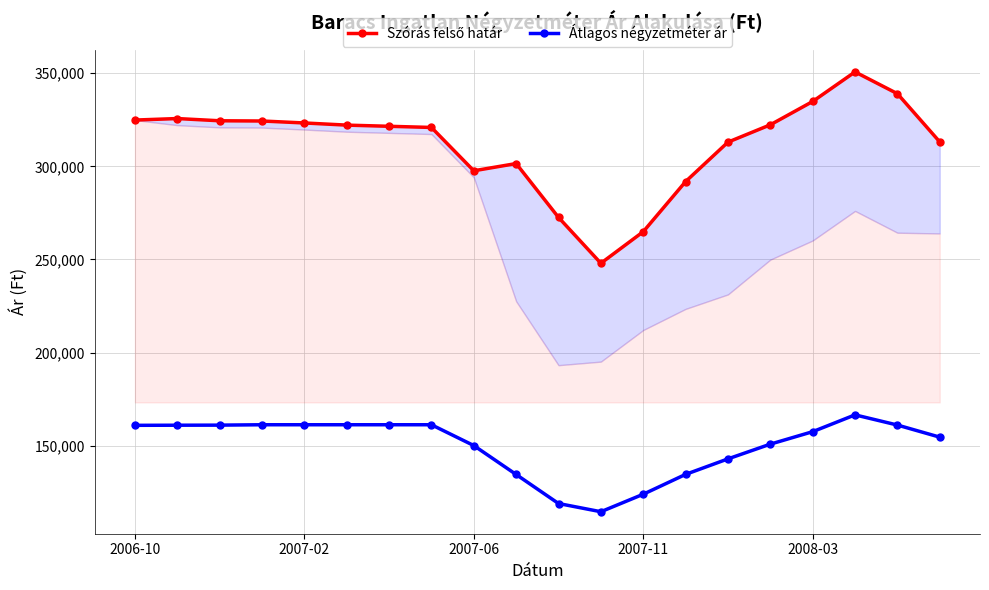

How many lines are shown in the chart?

2